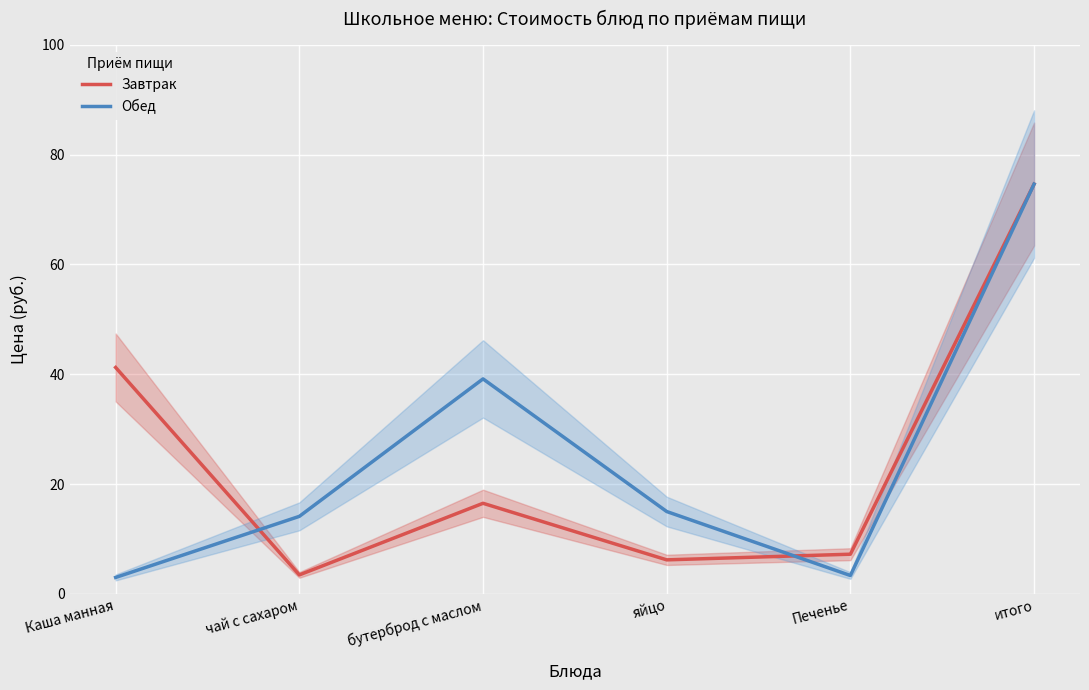

True or false: Обед has more than 1 points higher than both neighbors.

False